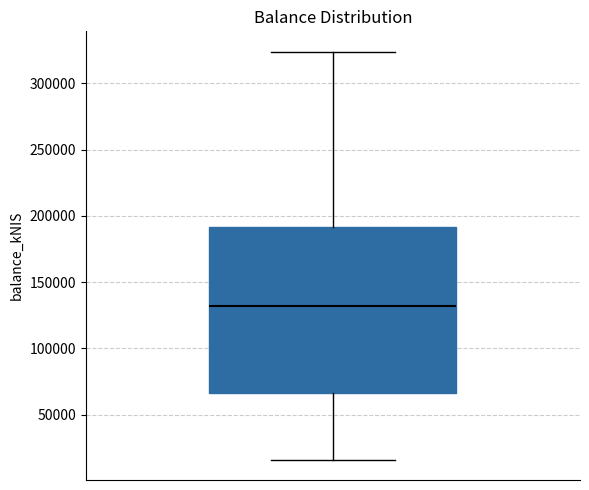

Where is the upper edge of the box on the y-axis? The values are not printed on the chart, so give them approximately, as read against the axis.

190000